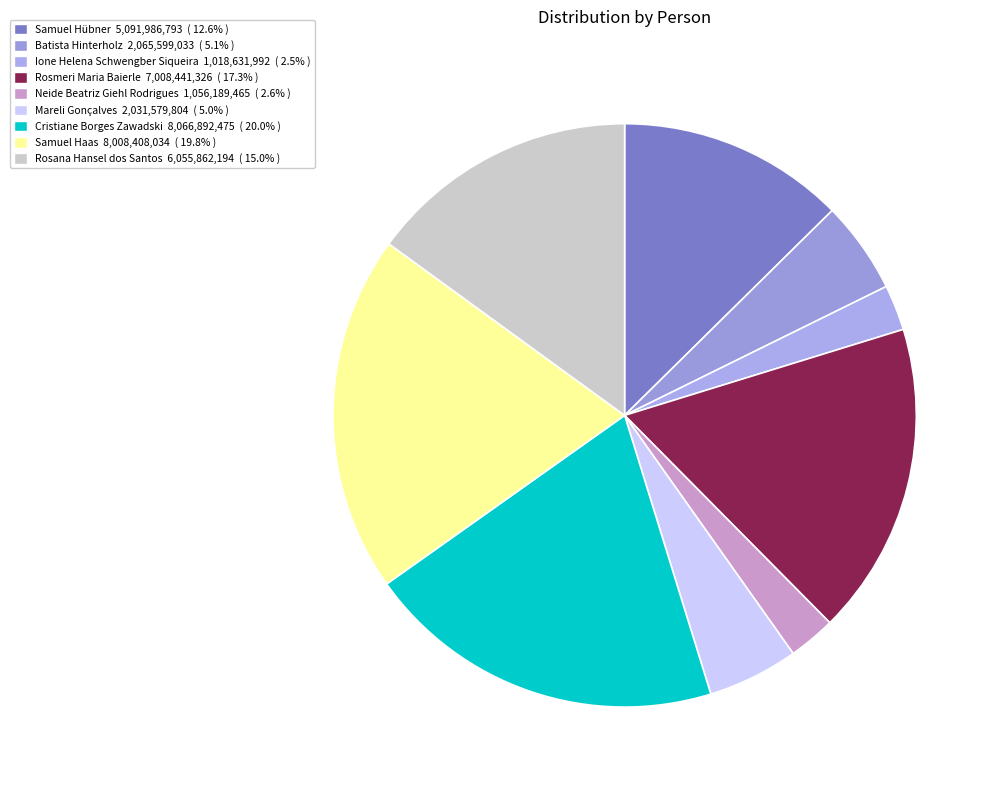

How many slices are in this pie chart?

9